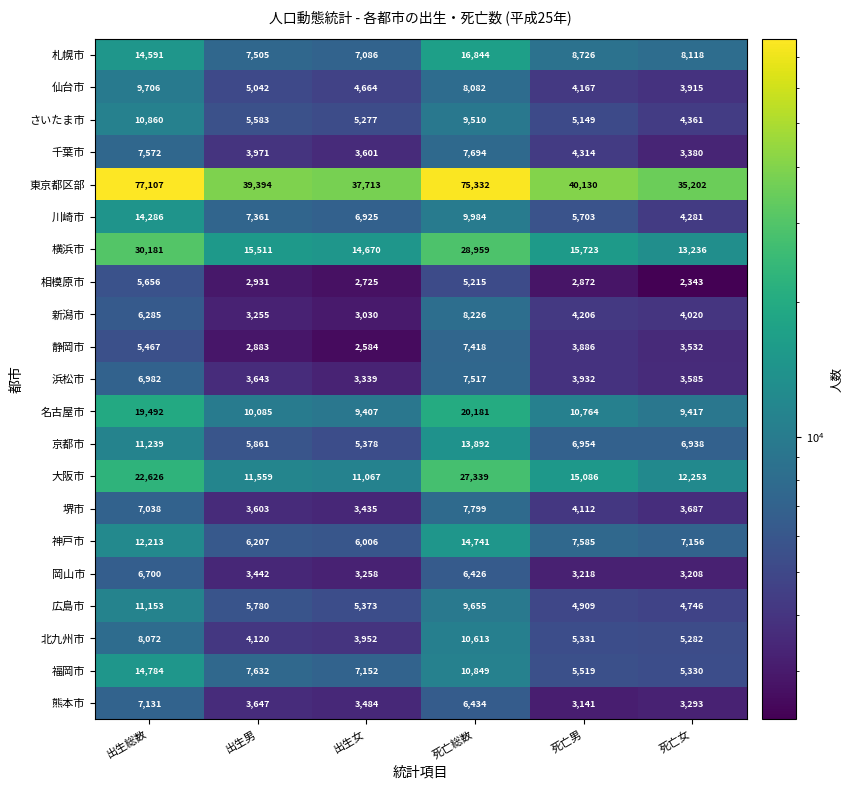

True or false: 川崎市 has a value of 2714 at 死亡女.

False